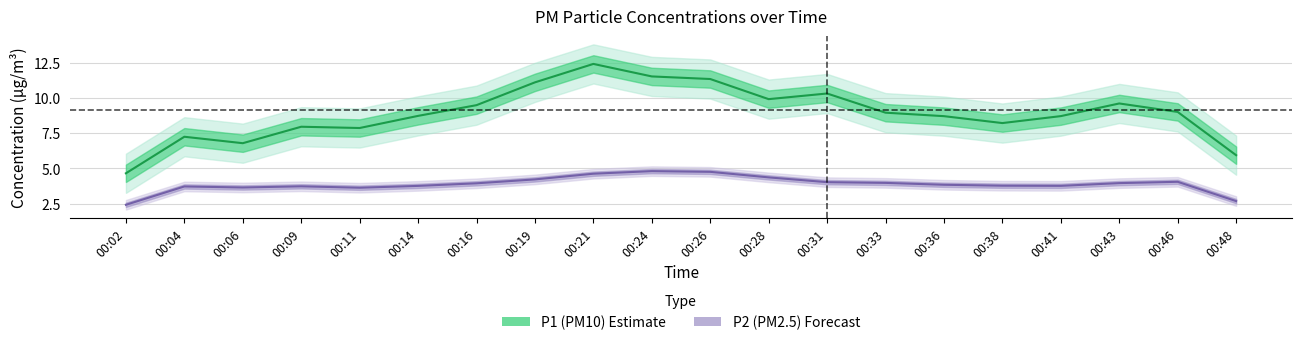

In P2 (PM2.5), how many points are higher than both neighbors (excluding endpoints)?

4